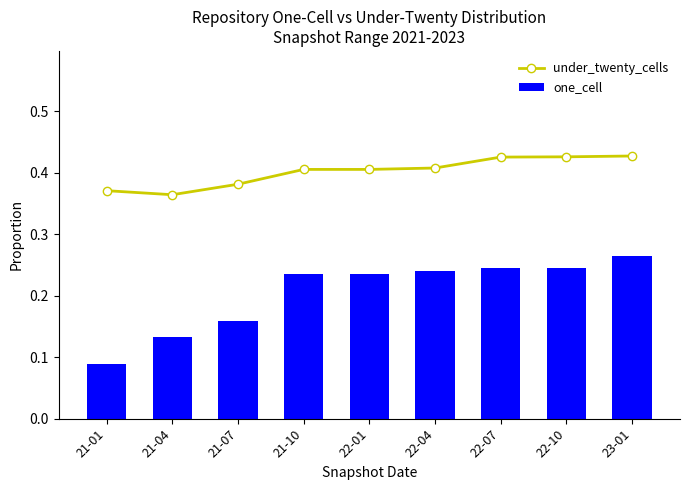

Rank the series by their maximum value, from lowest to highest.

one_cell, under_twenty_cells